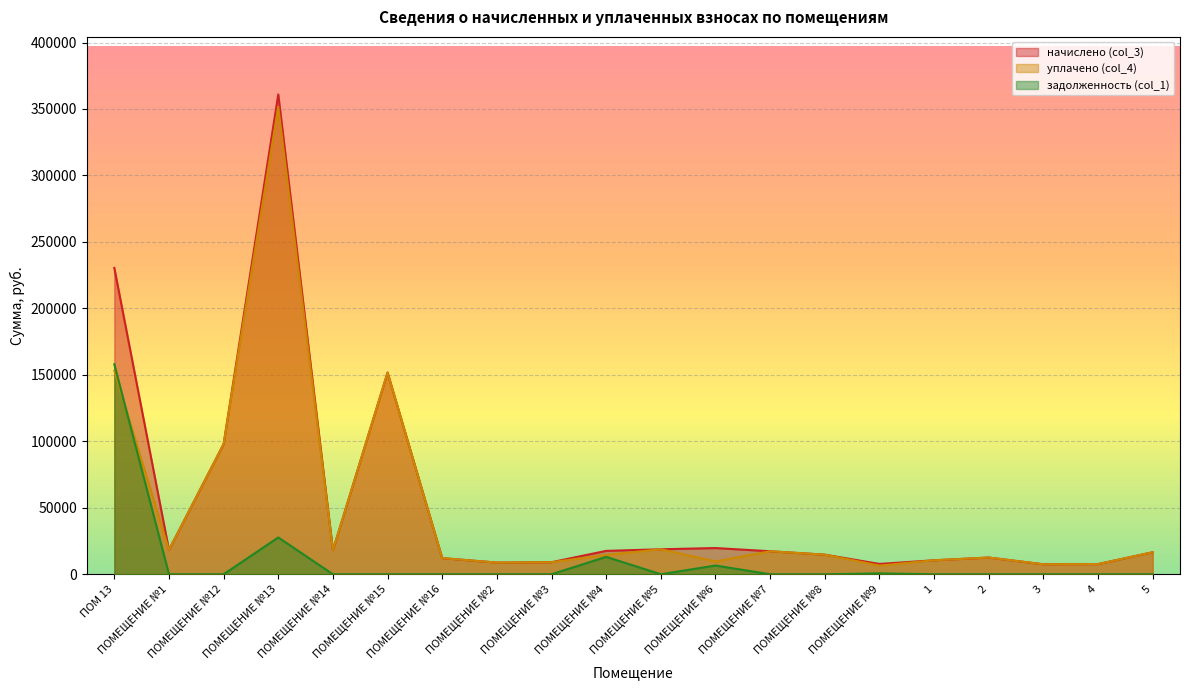

How many lines are shown in the chart?

3